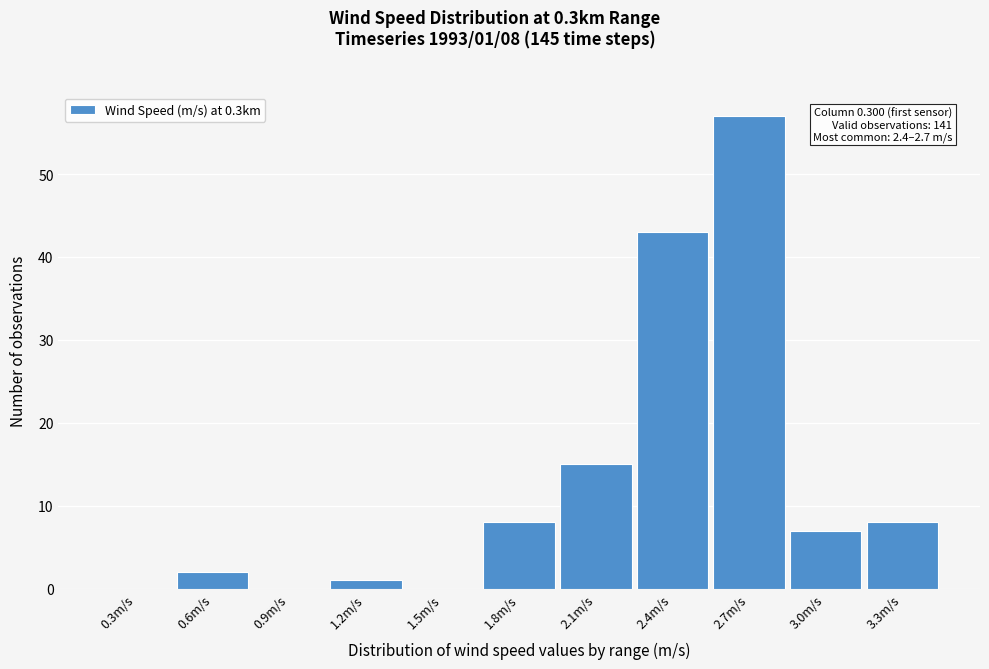

Reading right to left, what are all the values shown in this chart?

3.3m/s=8	3.0m/s=7	2.7m/s=57	2.4m/s=43	2.1m/s=15	1.8m/s=8	1.5m/s=0	1.2m/s=1	0.9m/s=0	0.6m/s=2	0.3m/s=0